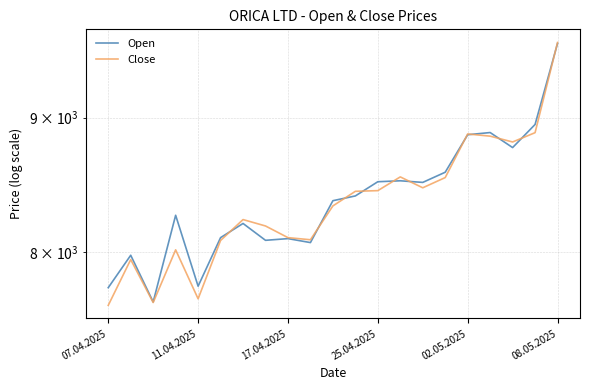

Which series has the largest total across all categories?

Open